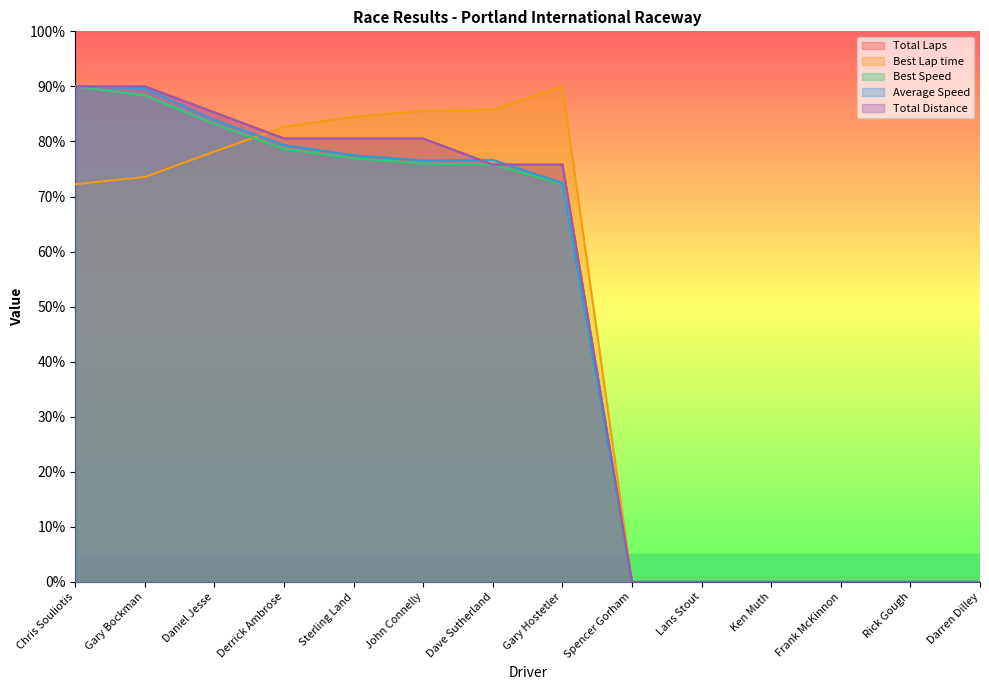

Which category has the lowest value in the Average Speed series?

Spencer Gorham